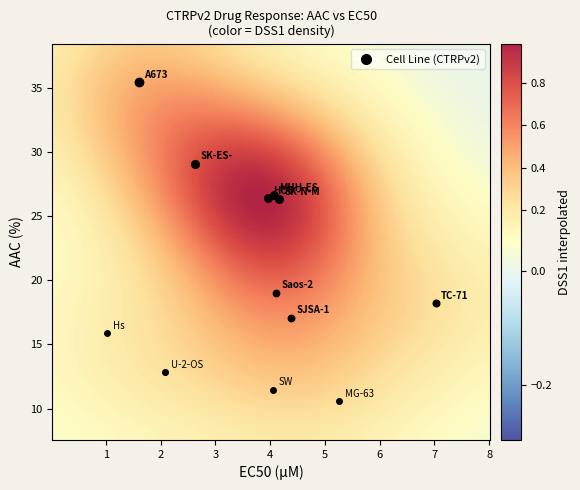

Which series has the largest total across all categories?

AAC